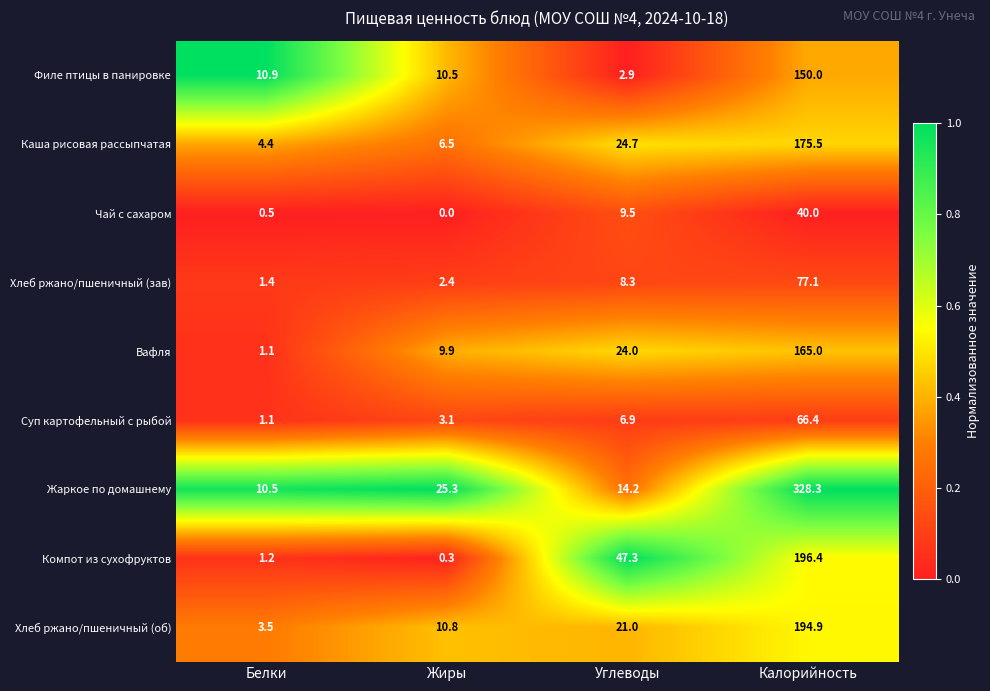

What is the difference between the second highest and minimum values in the Суп картофельный с рыбой series?

5.8